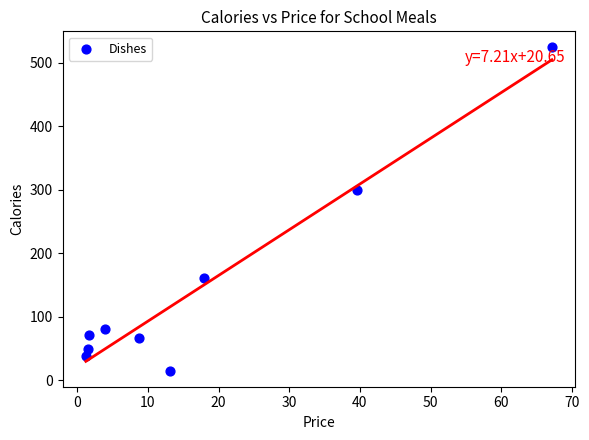

What Y value in the scatter plot is closest to 269?

299.3